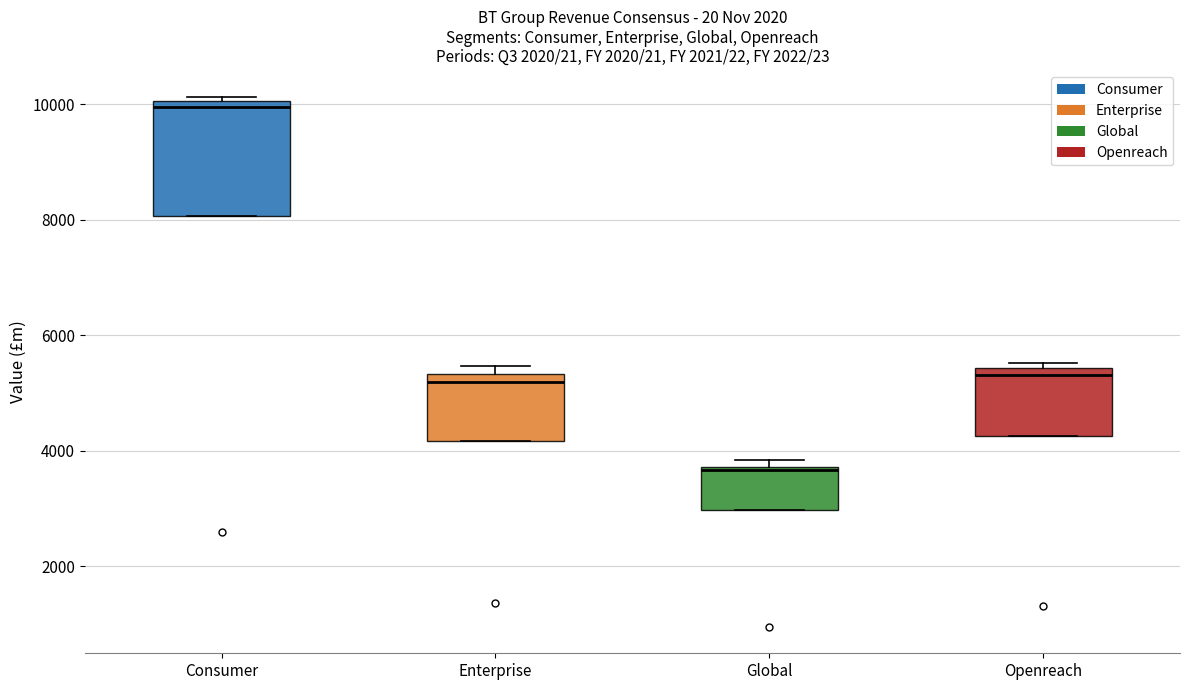

Reading left to right, read every box against the y-axis: the position of its median line, the range the box covers, and the ends of its whiskers. The values are not printed on the chart, so give them approximately, as read against the axis.

Consumer: median 10000 (just below the box's upper edge), box 8000 to 10000, whiskers 8000 to 10200
Enterprise: median 5200, box 4200 to 5400, whiskers 4200 to 5400 (just above the box's upper edge)
Global: median 3600, box 3000 to 3800, whiskers 3000 to 3800 (just above the box's upper edge)
Openreach: median 5400 (just below the box's upper edge), box 4200 to 5400, whiskers 4200 to 5600